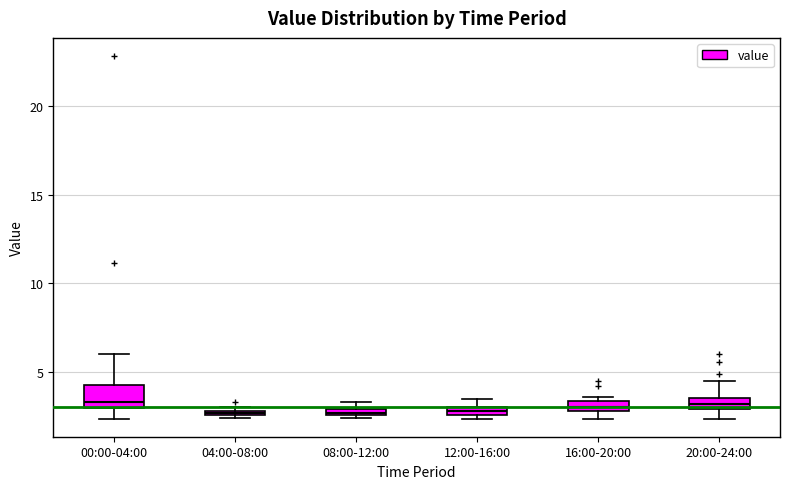

Which box is the tallest, from its lower edge to its upper edge?

00:00-04:00